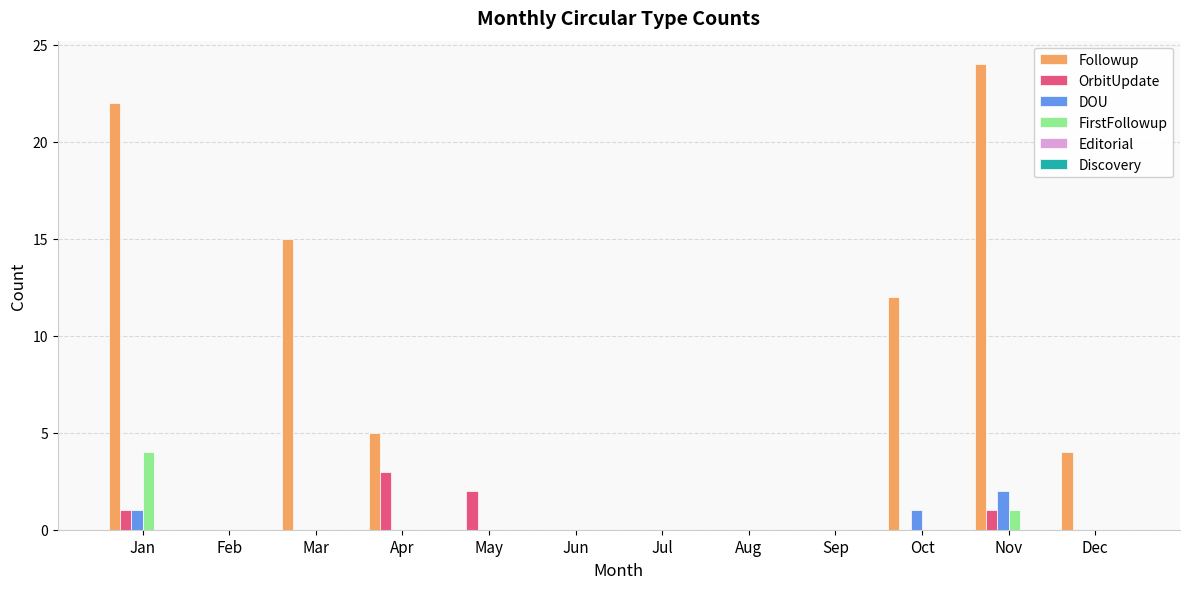

What is the sum of all FirstFollowup values?

5